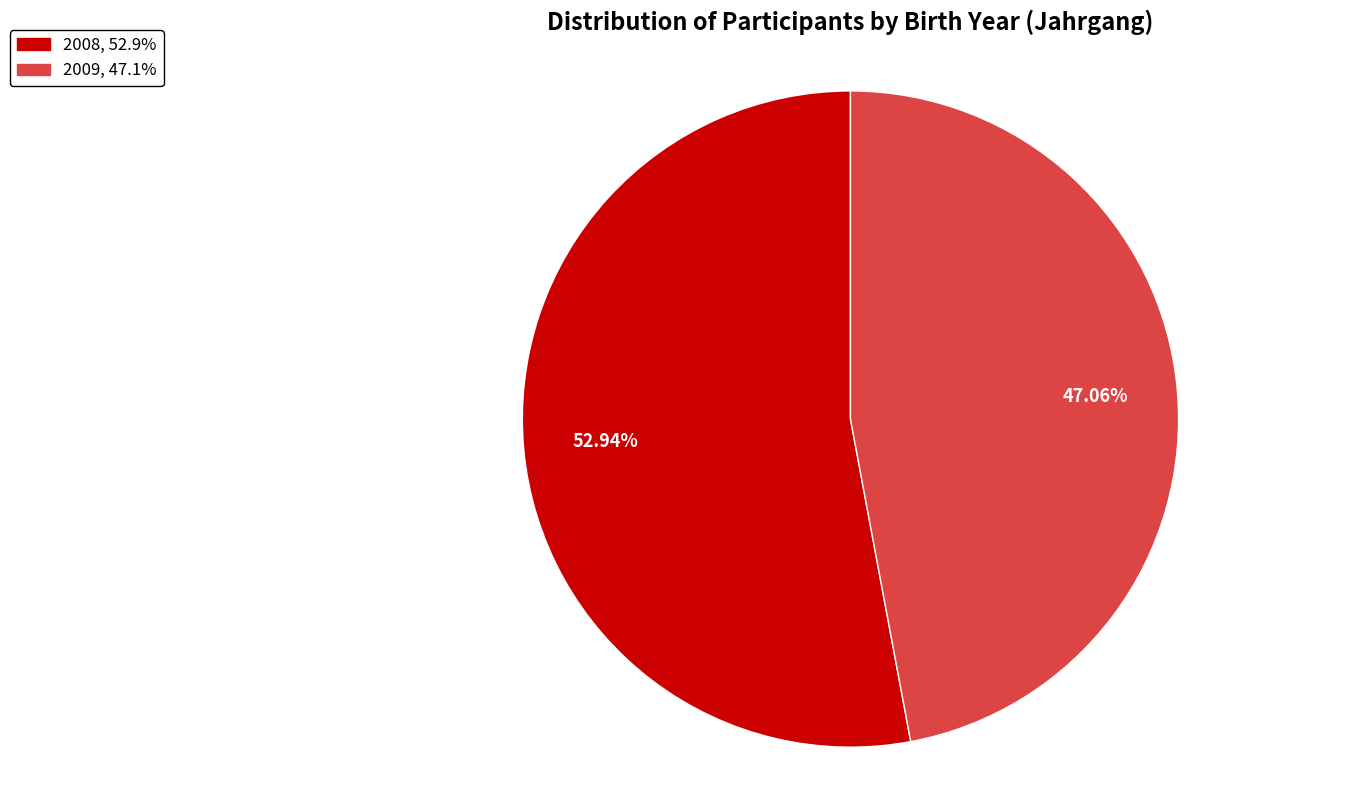

What percentage do 2008 and 2009 together represent?

100.0%